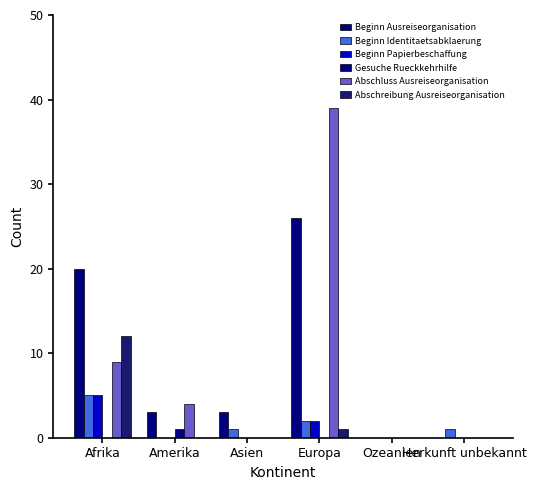

What are all the series names shown in the legend?

Beginn Ausreiseorganisation, Beginn Identitaetsabklaerung, Beginn Papierbeschaffung, Gesuche Rueckkehrhilfe, Abschluss Ausreiseorganisation, Abschreibung Ausreiseorganisation